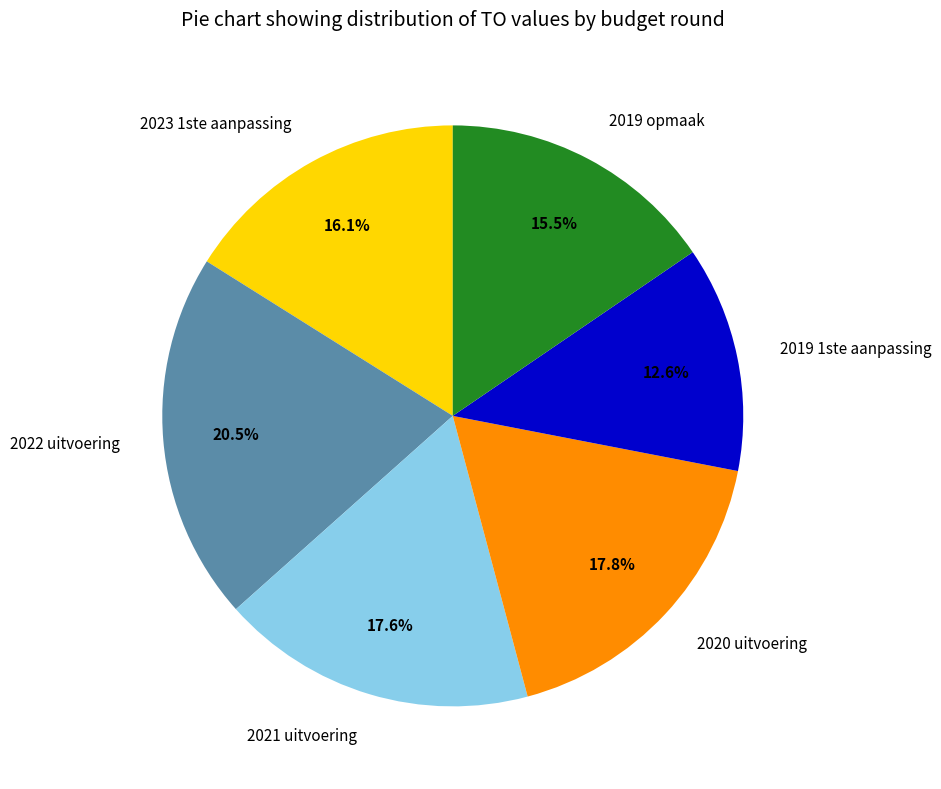

The 2021 uitvoering slice represents 7% of the pie. True or false?

False